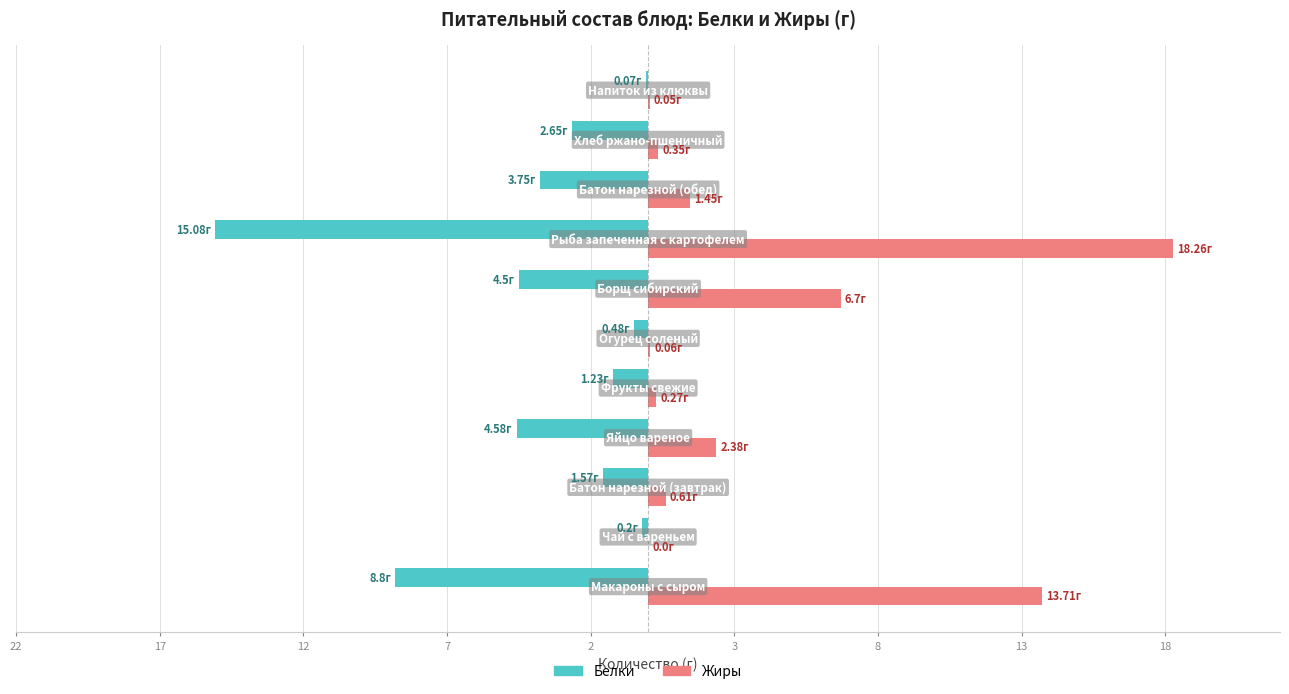

What are all the series names shown in the legend?

Белки, Жиры